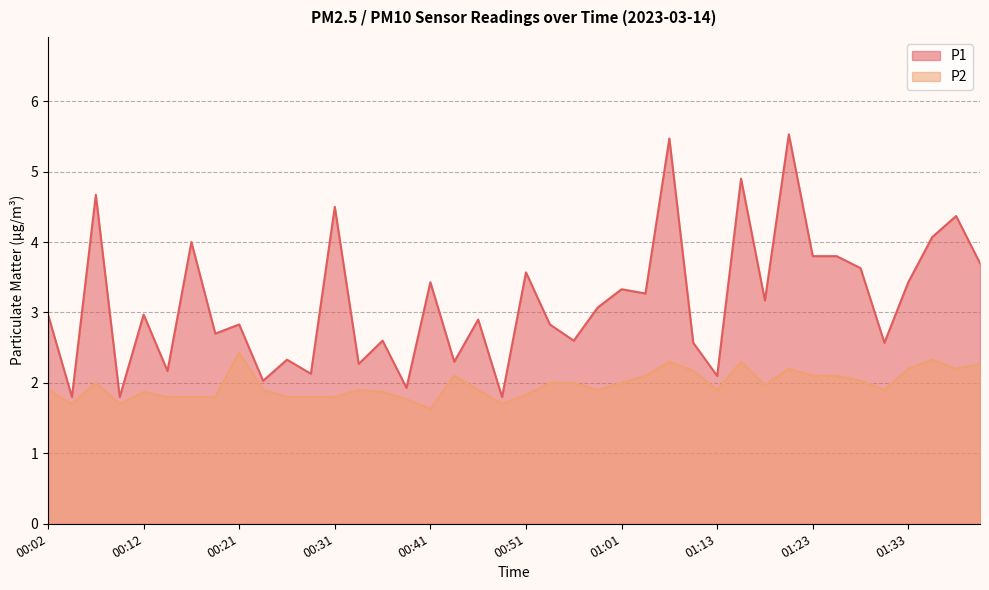

Which category has the lowest value across all series?

00:41